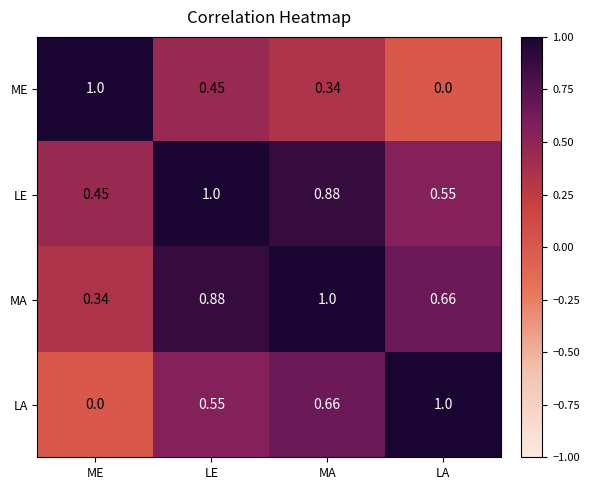

Where is LA nearest to the value 0?

ME